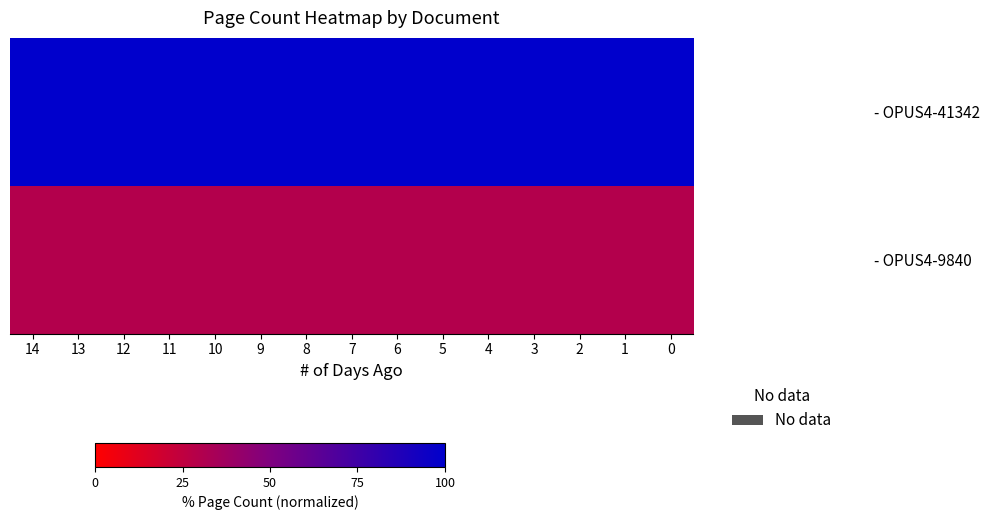

List the series in order of their peak value, highest first.

- OPUS4-41342, - OPUS4-9840